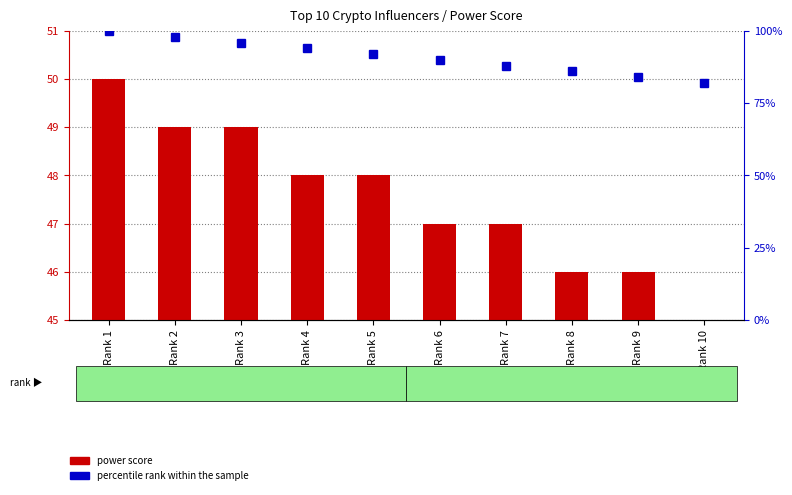

Which series changed the most between Rank 6 and Rank 9?

percentile rank within the sample